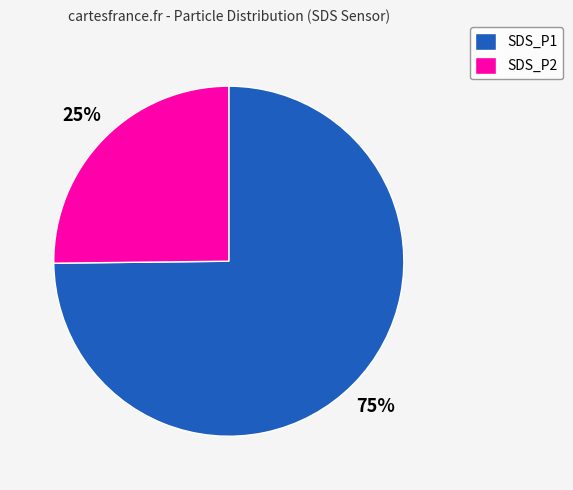

To the nearest percent, what percentage of the pie is SDS_P1?

75%